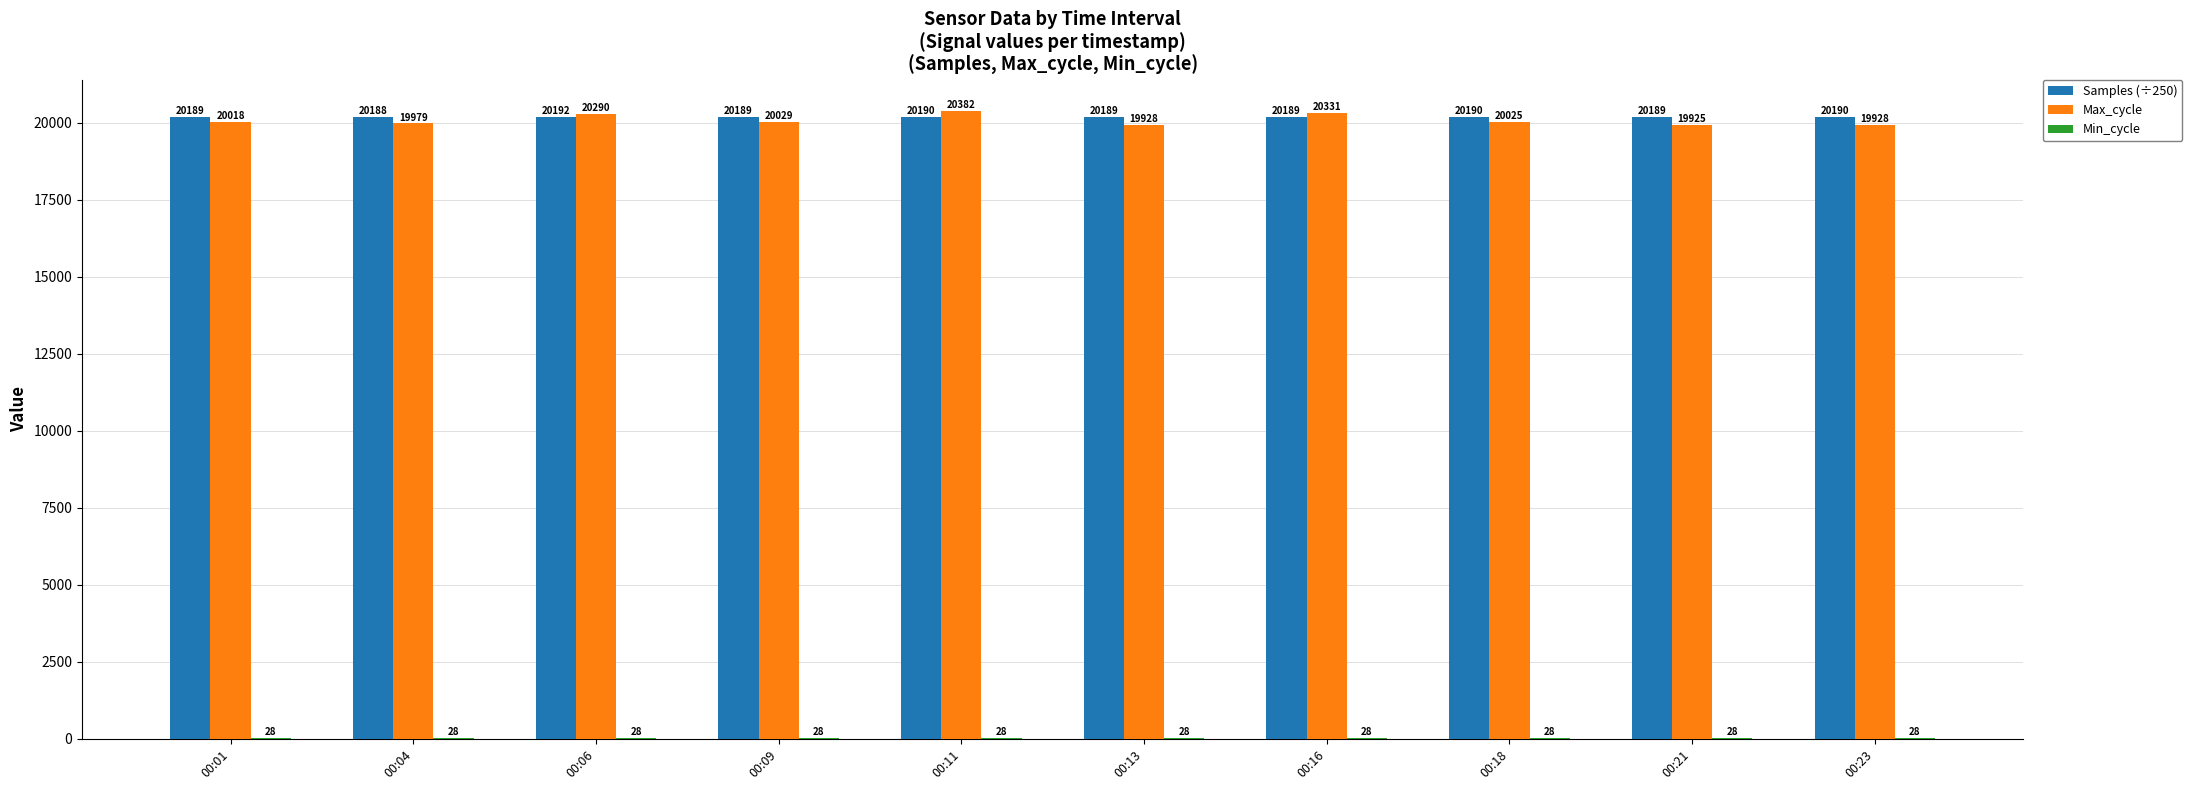

At which label is Max_cycle closest to 20153?

00:09